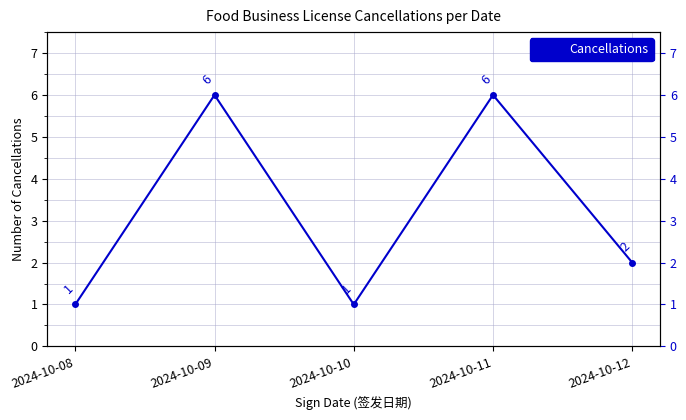

Reading right to left, transcribe all the data shown in this chart.

2024-10-12=2	2024-10-11=6	2024-10-10=1	2024-10-09=6	2024-10-08=1